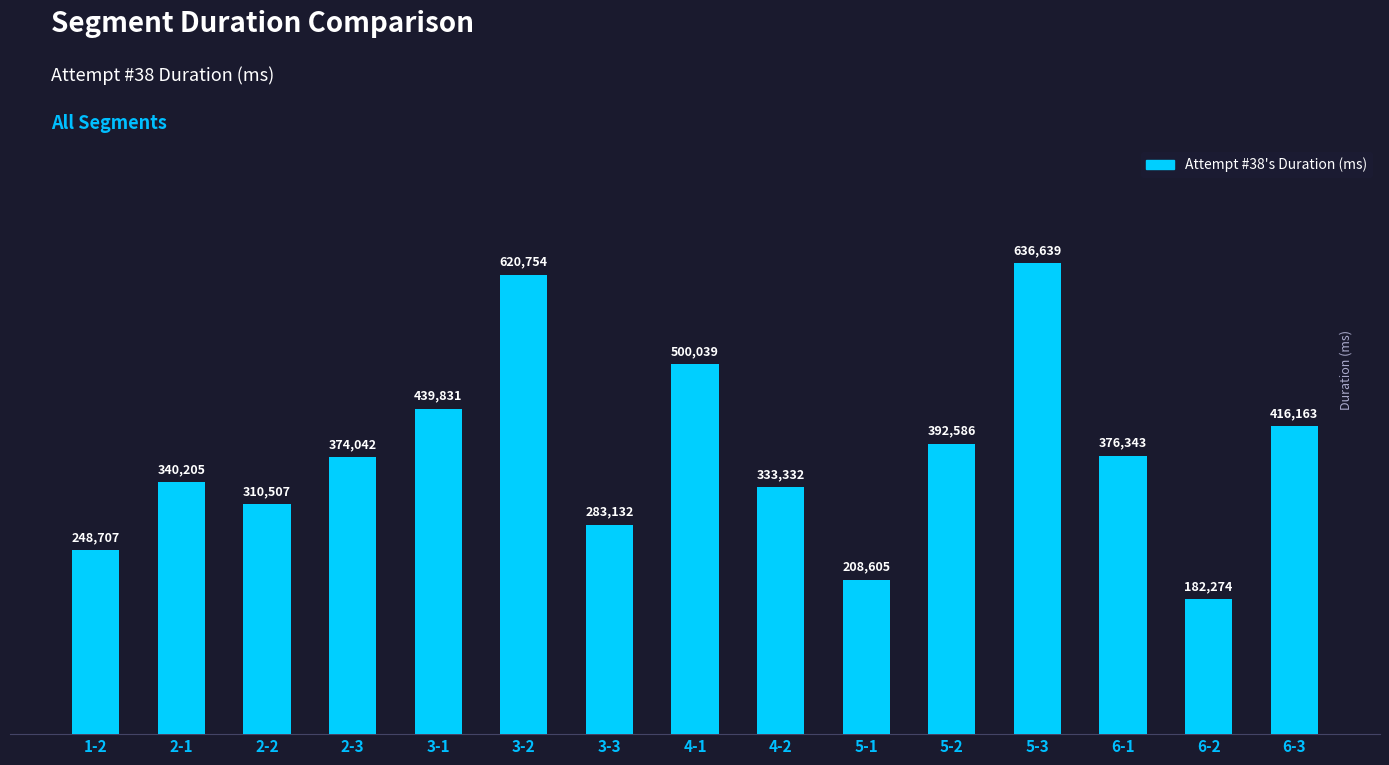

Does the chart contain any negative values?

No